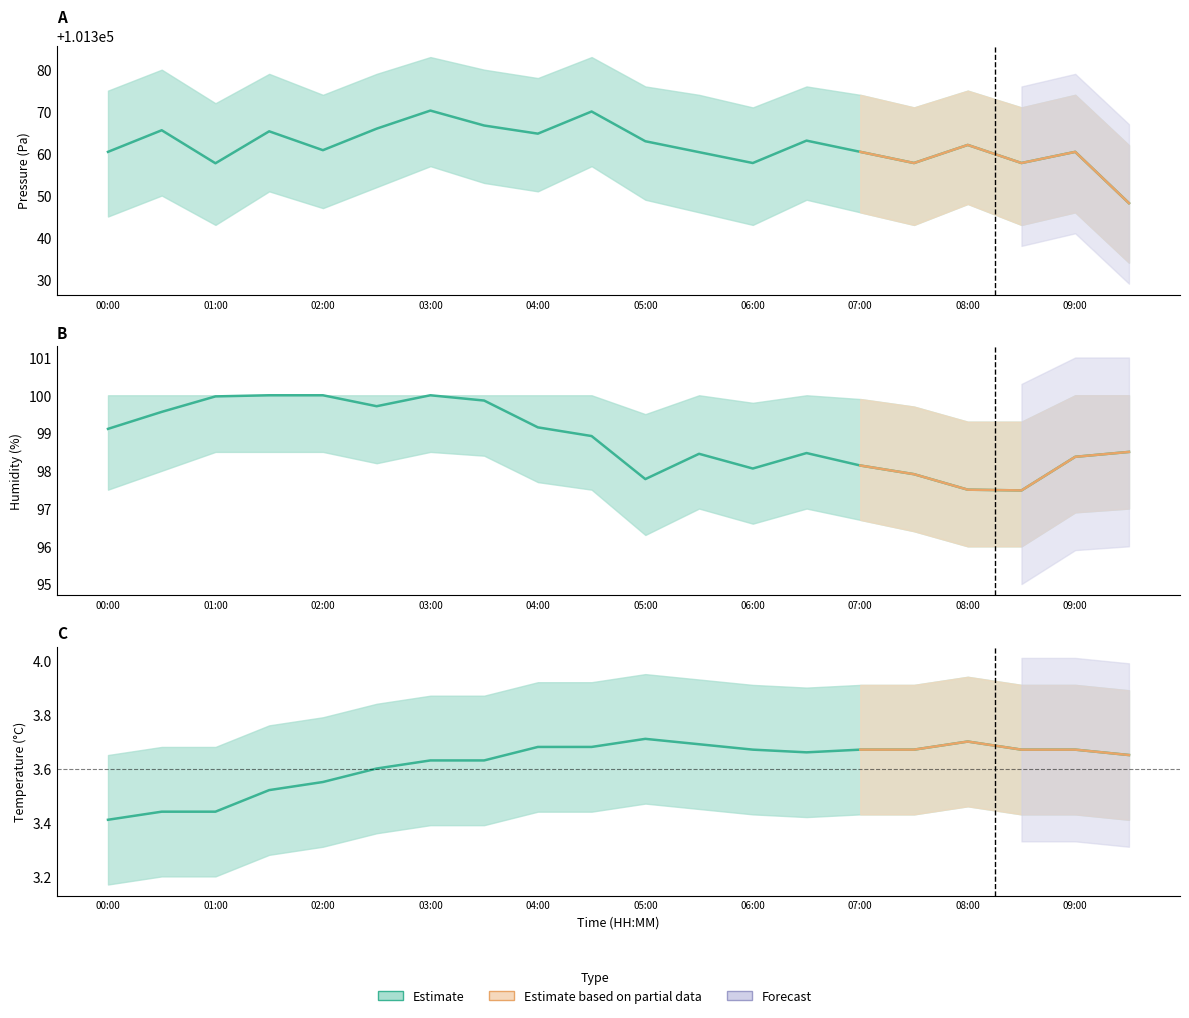

True or false: humidity and pressure cross at least once.

False